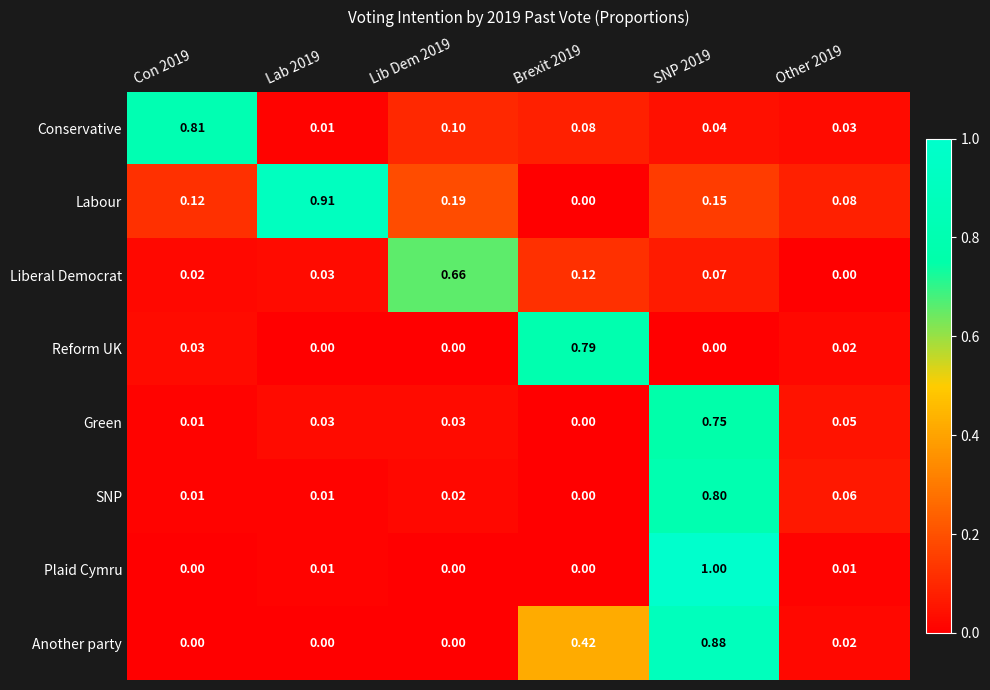

Which series changed the most between Lib Dem 2019 and Other 2019?

Liberal Democrat